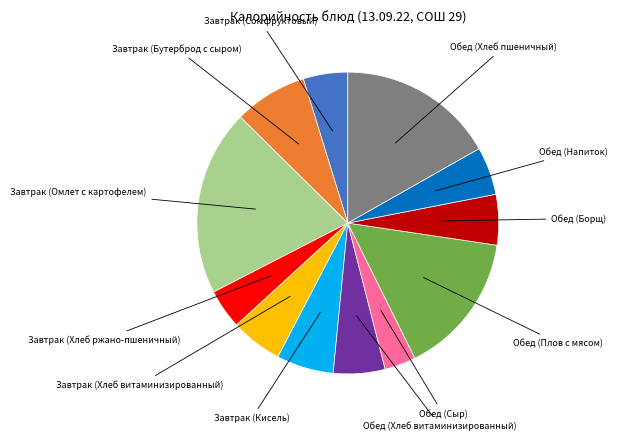

How many slices are in this pie chart?

12